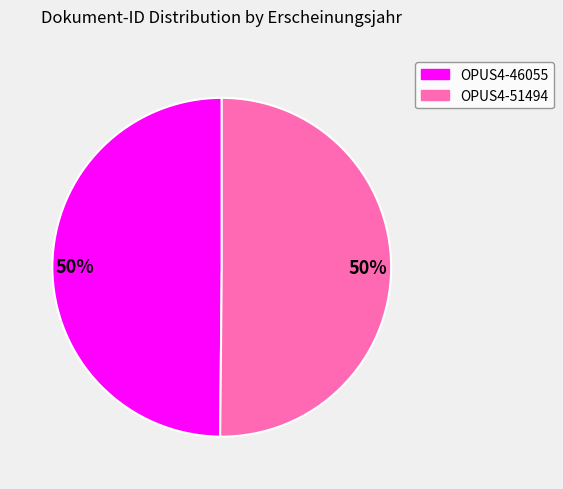

To the nearest percent, what is the average slice percentage?

50%